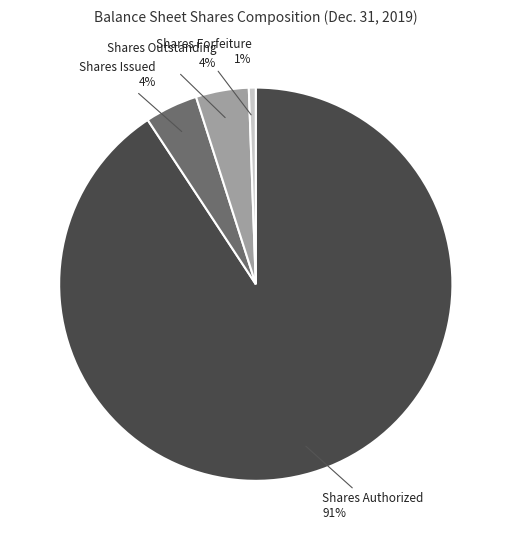

To the nearest percent, what is the difference between the largest and smallest slice percentages?

90%